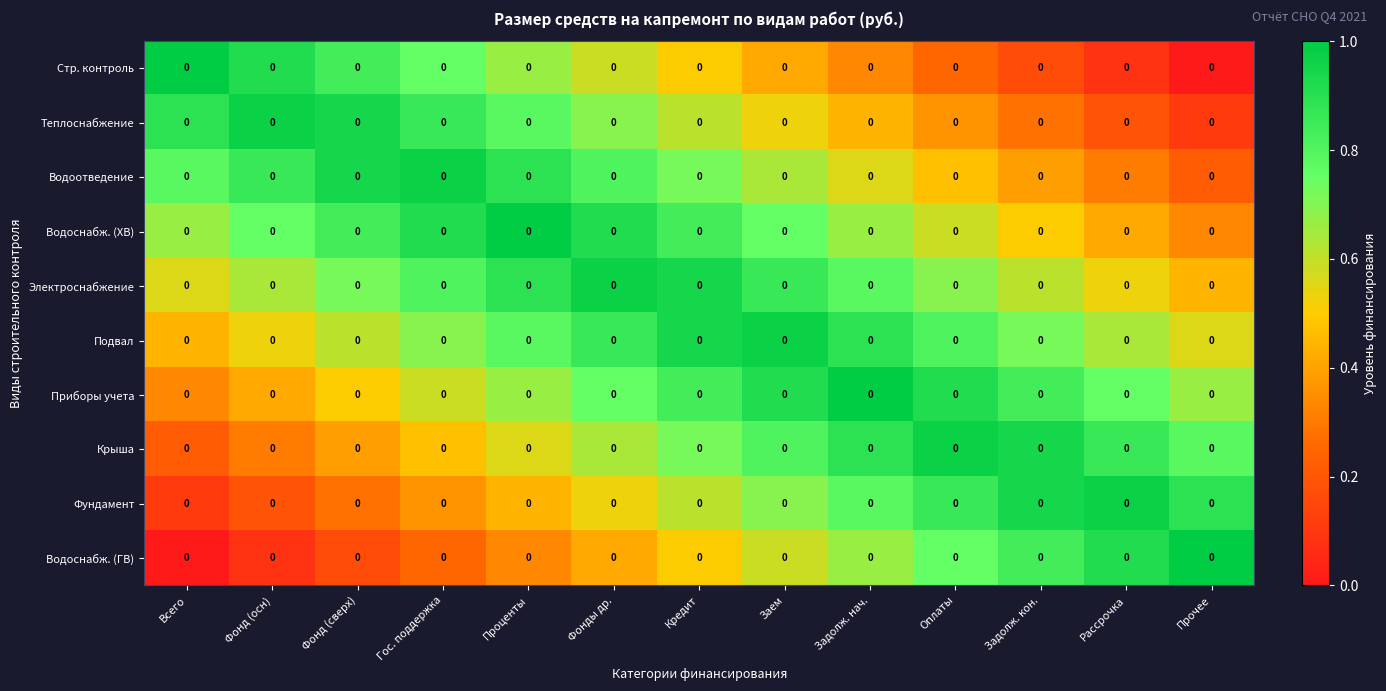

Reading left to right, transcribe all the data shown in this chart.

Стр. контроль: Всего=0.0	Фонд (осн)=0.0	Фонд (сверх)=0.0	Гос. поддержка=0.0	Проценты=0.0	Фонды др.=0.0	Кредит=0.0	Заем=0.0	Задолж. нач.=0.0	Оплаты=0.0	Задолж. кон.=0.0	Рассрочка=0.0	Прочее=0.0
Теплоснабжение: Всего=0.0	Фонд (осн)=0.0	Фонд (сверх)=0.0	Гос. поддержка=0.0	Проценты=0.0	Фонды др.=0.0	Кредит=0.0	Заем=0.0	Задолж. нач.=0.0	Оплаты=0.0	Задолж. кон.=0.0	Рассрочка=0.0	Прочее=0.0
Водоотведение: Всего=0.0	Фонд (осн)=0.0	Фонд (сверх)=0.0	Гос. поддержка=0.0	Проценты=0.0	Фонды др.=0.0	Кредит=0.0	Заем=0.0	Задолж. нач.=0.0	Оплаты=0.0	Задолж. кон.=0.0	Рассрочка=0.0	Прочее=0.0
Водоснабж. (ХВ): Всего=0.0	Фонд (осн)=0.0	Фонд (сверх)=0.0	Гос. поддержка=0.0	Проценты=0.0	Фонды др.=0.0	Кредит=0.0	Заем=0.0	Задолж. нач.=0.0	Оплаты=0.0	Задолж. кон.=0.0	Рассрочка=0.0	Прочее=0.0
Электроснабжение: Всего=0.0	Фонд (осн)=0.0	Фонд (сверх)=0.0	Гос. поддержка=0.0	Проценты=0.0	Фонды др.=0.0	Кредит=0.0	Заем=0.0	Задолж. нач.=0.0	Оплаты=0.0	Задолж. кон.=0.0	Рассрочка=0.0	Прочее=0.0
Подвал: Всего=0.0	Фонд (осн)=0.0	Фонд (сверх)=0.0	Гос. поддержка=0.0	Проценты=0.0	Фонды др.=0.0	Кредит=0.0	Заем=0.0	Задолж. нач.=0.0	Оплаты=0.0	Задолж. кон.=0.0	Рассрочка=0.0	Прочее=0.0
Приборы учета: Всего=0.0	Фонд (осн)=0.0	Фонд (сверх)=0.0	Гос. поддержка=0.0	Проценты=0.0	Фонды др.=0.0	Кредит=0.0	Заем=0.0	Задолж. нач.=0.0	Оплаты=0.0	Задолж. кон.=0.0	Рассрочка=0.0	Прочее=0.0
Крыша: Всего=0.0	Фонд (осн)=0.0	Фонд (сверх)=0.0	Гос. поддержка=0.0	Проценты=0.0	Фонды др.=0.0	Кредит=0.0	Заем=0.0	Задолж. нач.=0.0	Оплаты=0.0	Задолж. кон.=0.0	Рассрочка=0.0	Прочее=0.0
Фундамент: Всего=0.0	Фонд (осн)=0.0	Фонд (сверх)=0.0	Гос. поддержка=0.0	Проценты=0.0	Фонды др.=0.0	Кредит=0.0	Заем=0.0	Задолж. нач.=0.0	Оплаты=0.0	Задолж. кон.=0.0	Рассрочка=0.0	Прочее=0.0
Водоснабж. (ГВ): Всего=0.0	Фонд (осн)=0.0	Фонд (сверх)=0.0	Гос. поддержка=0.0	Проценты=0.0	Фонды др.=0.0	Кредит=0.0	Заем=0.0	Задолж. нач.=0.0	Оплаты=0.0	Задолж. кон.=0.0	Рассрочка=0.0	Прочее=0.0